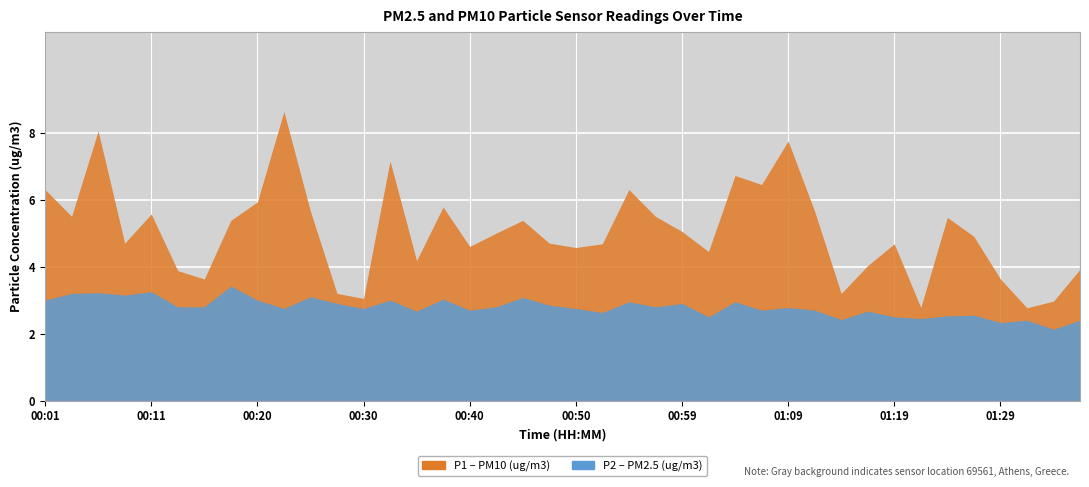

True or false: P1 and P2 intersect in this chart.

False